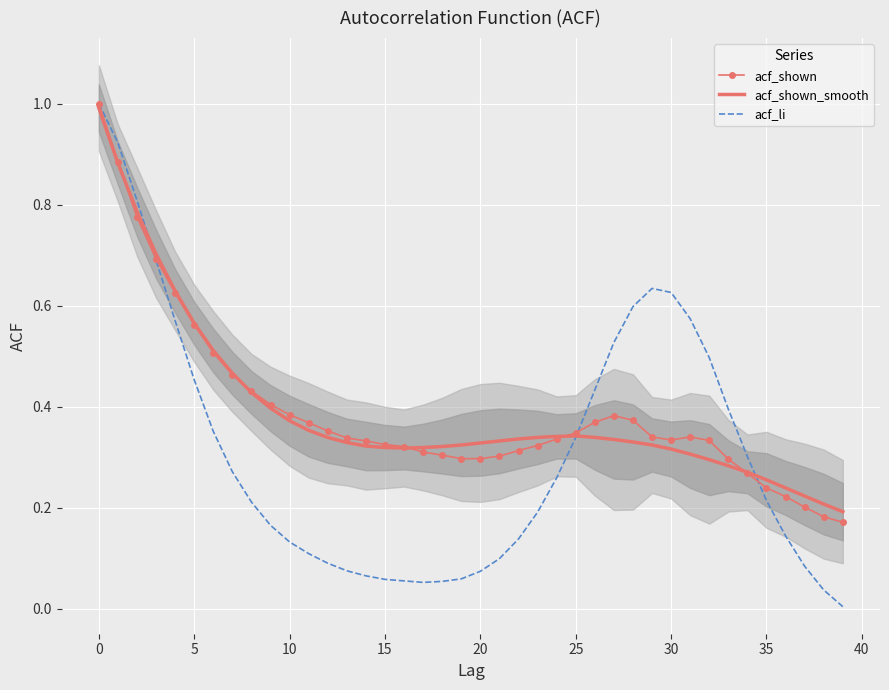

The acf_shown_smooth series shows 0.5 at 10. True or false?

False